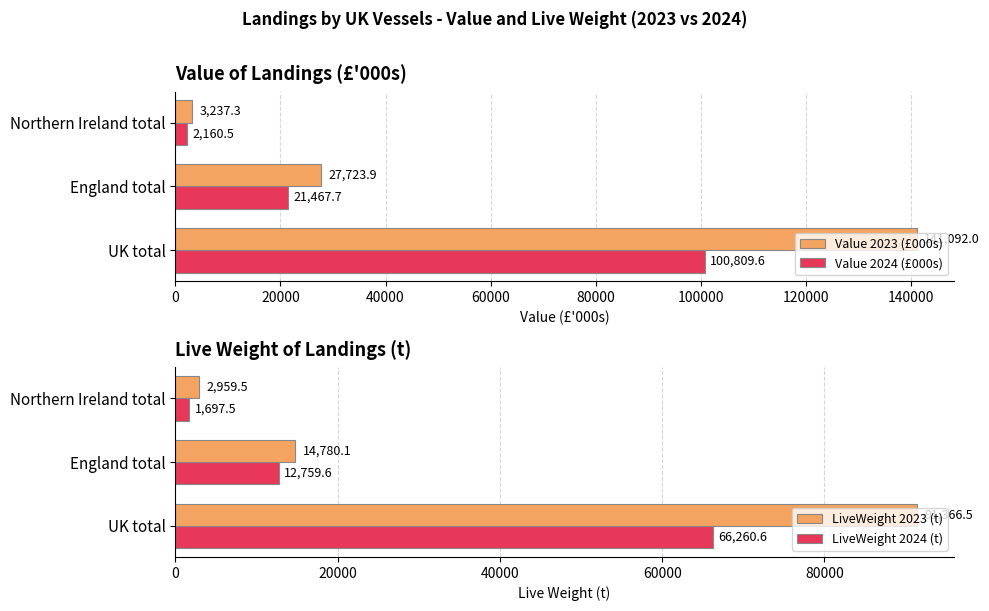

What is the difference between the LiveWeight 2024 (t) values at Northern Ireland total and UK total?

64563.1